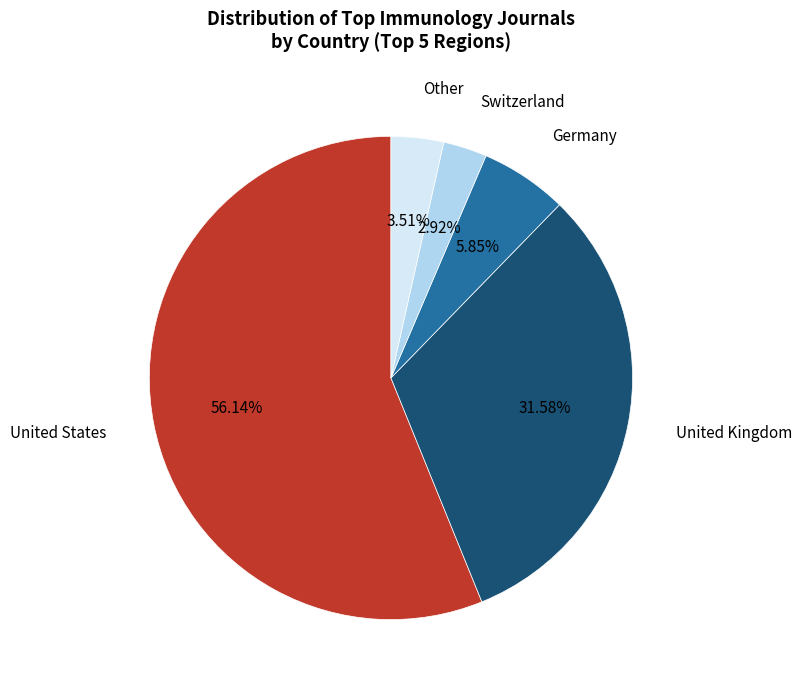

Is it true that Germany is 6% of the pie?

True